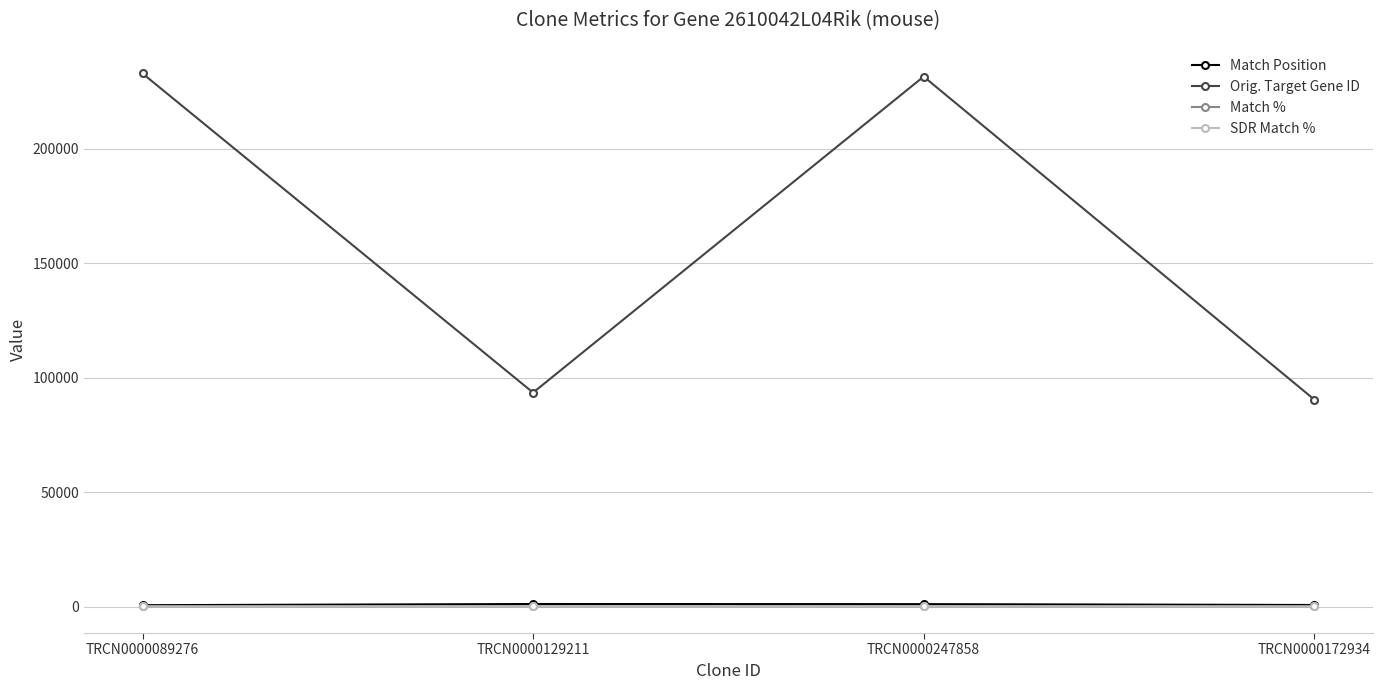

True or false: Orig. Target Gene ID and SDR Match % cross at least once.

False